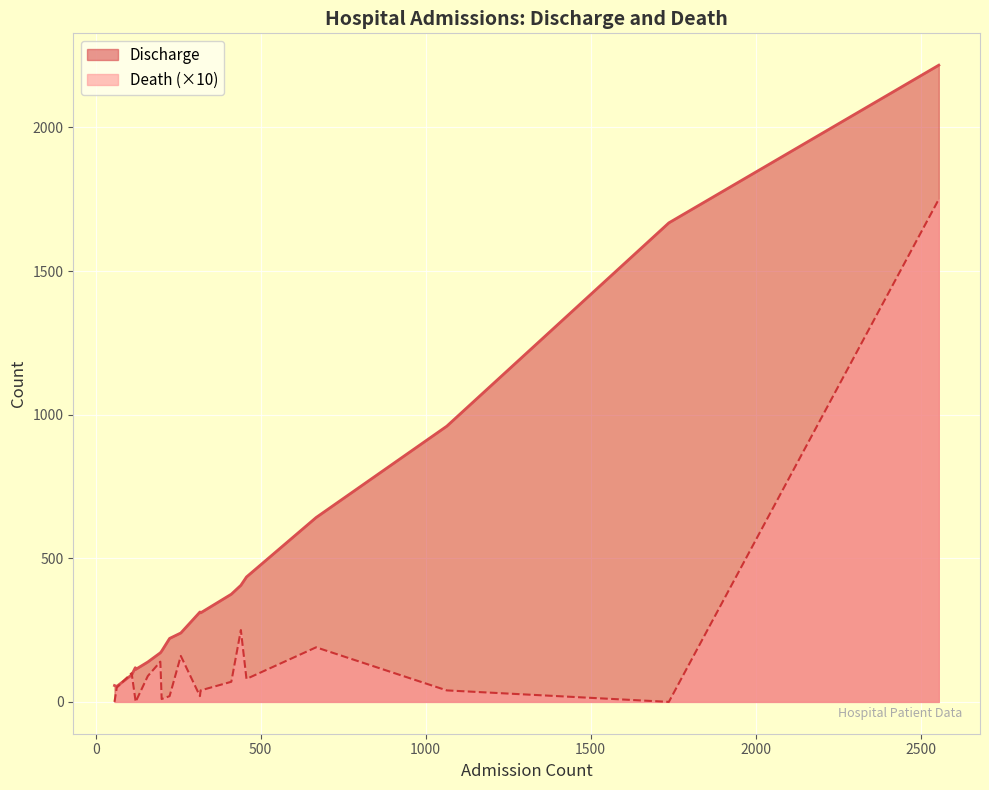

Reading left to right, list all the values displayed in this chart.

Discharge: Adjumani GH=57	Arua RRH=310	Bombo Military Hospital=177	Entebbe RRH=960	F/Portal RRH=54	Gulu RRH=642	Hoima RRH=119	Jinja RHH=240	Kabale RRH=375	Lira RHH=313	Masaka RRH=171	Mbale RRH=406	Mbarara RRH=139	Moroto RRH=221	Mubende RRH=113	Mulago NRH=2217	Naguru RRH=94	Namboole=1668	Soroti RRH=435
Death: Adjumani GH=0	Arua RRH=4	Bombo Military Hospital=1	Entebbe RRH=4	F/Portal RRH=5	Gulu RRH=19	Hoima RRH=1	Jinja RHH=16	Kabale RRH=7	Lira RHH=2	Masaka RRH=14	Mbale RRH=25	Mbarara RRH=9	Moroto RRH=2	Mubende RRH=0	Mulago NRH=175	Naguru RRH=10	Namboole=0	Soroti RRH=8